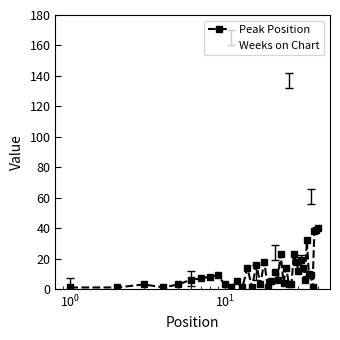

Reading right to left, list all the values displayed in this chart.

Peak Position: 40	39	38	1	9	10	32	6	14	19	12	18	23	3	3	14	4	23	6	11	5	1	18	3	16	1	14	1	5	1	3	9	8	7	6	3	1	3	1	1
Weeks on Chart: 1	7	3	61	61	20	5	78	50	17	11	8	7	69	137	18	4	2	88	24	118	162	1	85	11	167	7	106	20	165	1	1	3	2	7	121	160	8	26	2